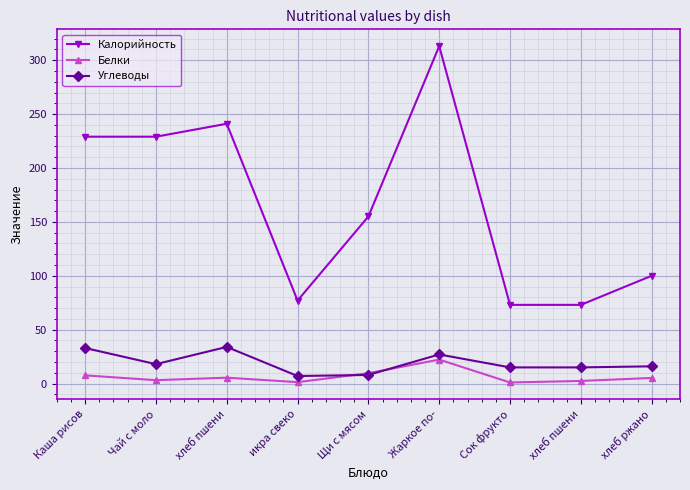

Which category has the highest value across all series?

Жаркое по-